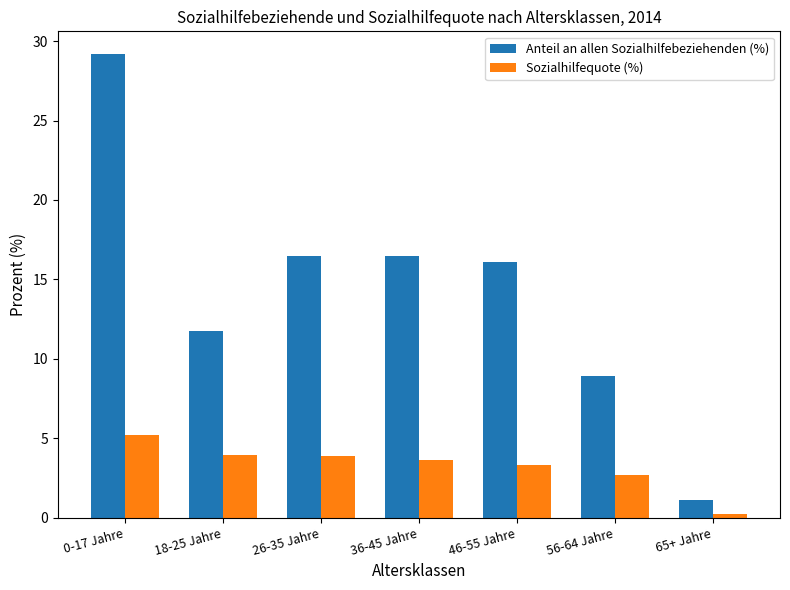

How many values in the Anteil an allen Sozialhilfebeziehenden (%) series exceed 16?

4